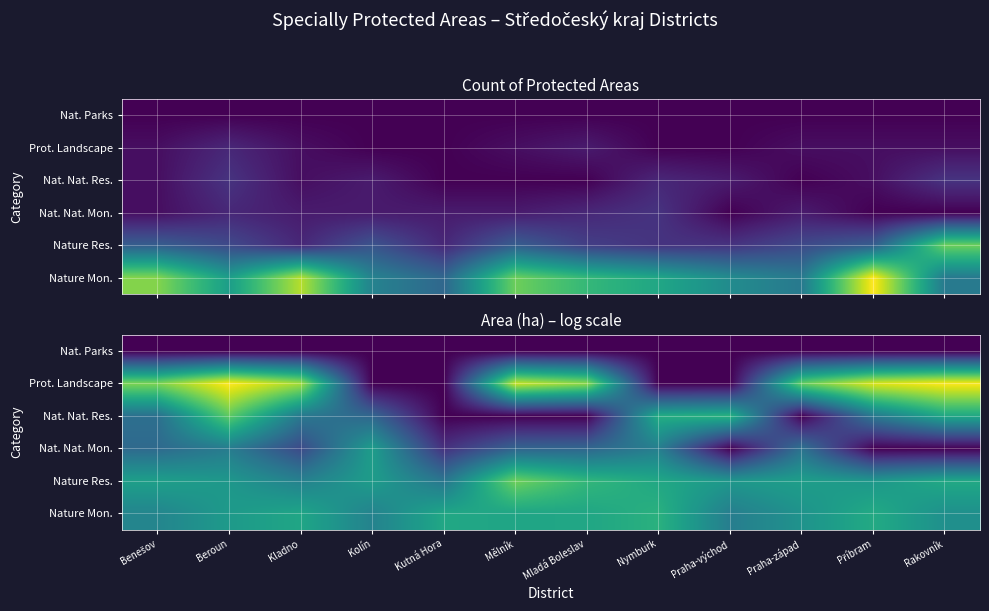

Which has a higher value, Benešov or Praha-východ?

Benešov